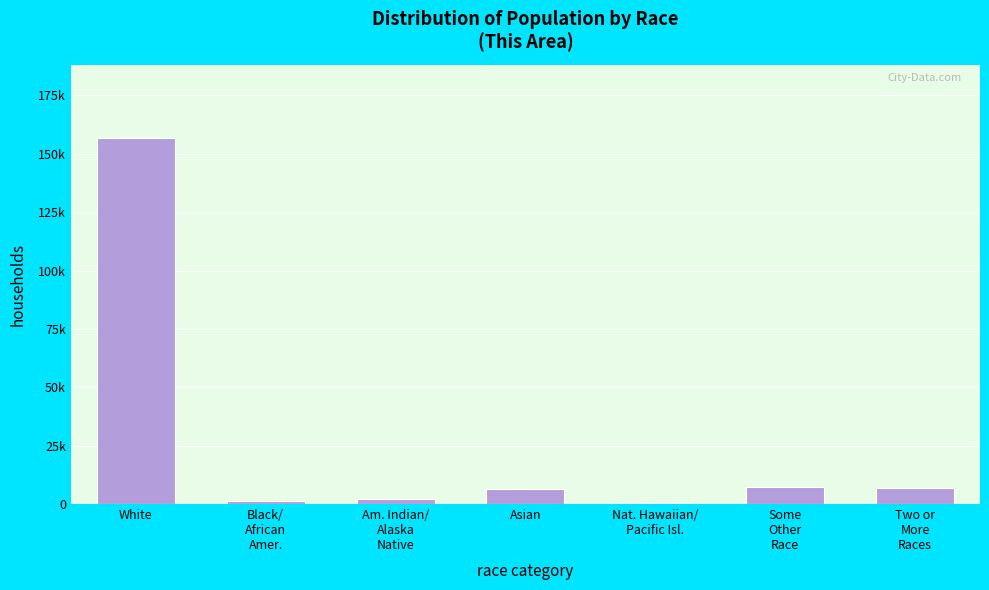

Are the bars horizontal?

No